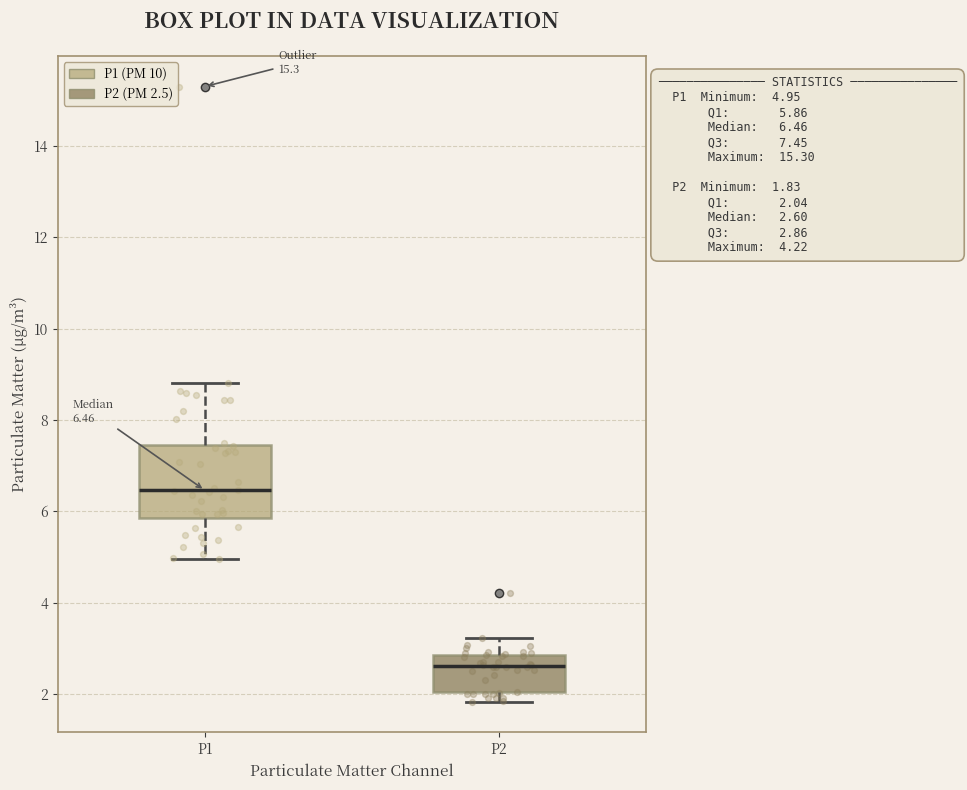

Comparing the boxes themselves (not the whiskers), which one is the tallest?

P1